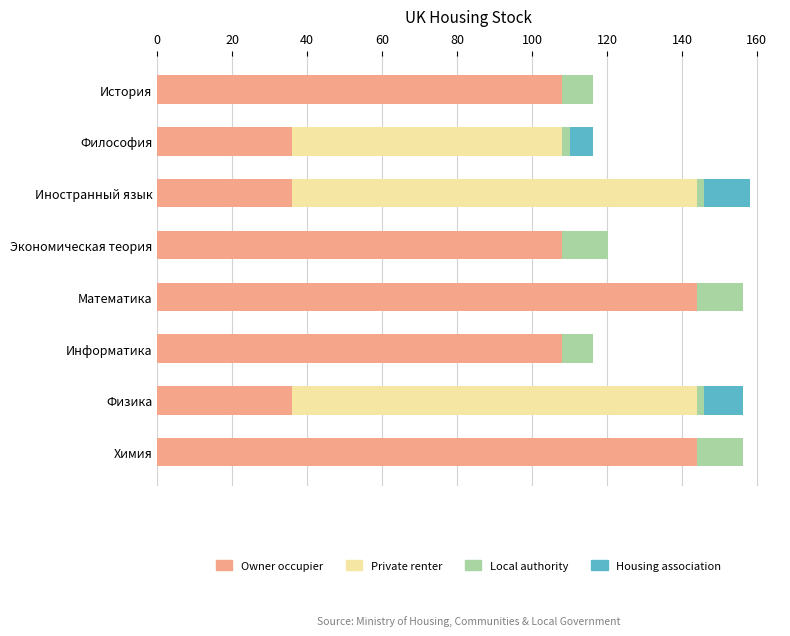

What is the highest value of the Owner occupier series?

144.0